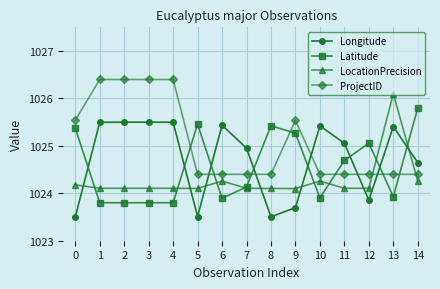

What is the maximum value for ProjectID?

1026.4